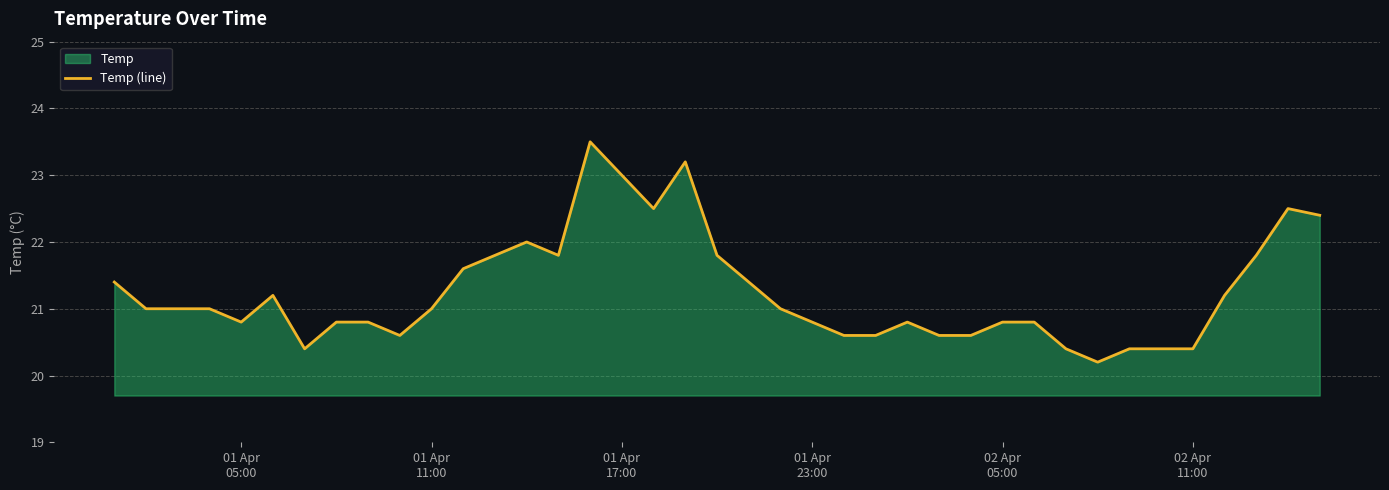

Reading right to left, extract all data points from this chart.

22.4	22.5	21.8	21.2	20.4	20.4	20.4	20.2	20.4	20.8	20.8	20.6	20.6	20.8	20.6	20.6	20.8	21.0	21.4	21.8	23.2	22.5	23.0	23.5	21.8	22.0	21.8	21.6	21.0	20.6	20.8	20.8	20.4	21.2	20.8	21.0	21.0	21.0	21.4